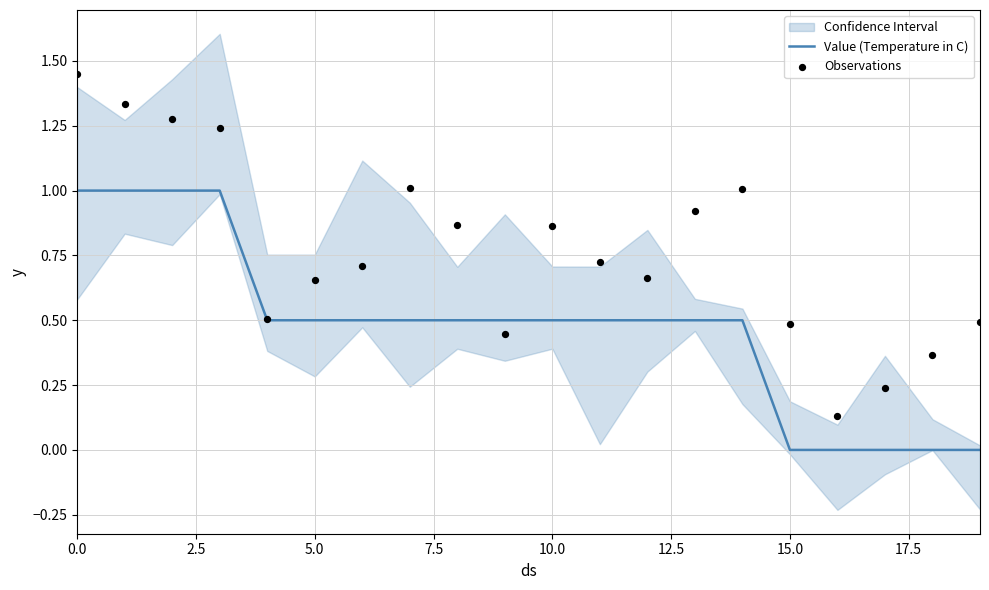

Which series contains the highest Y value?

Observations